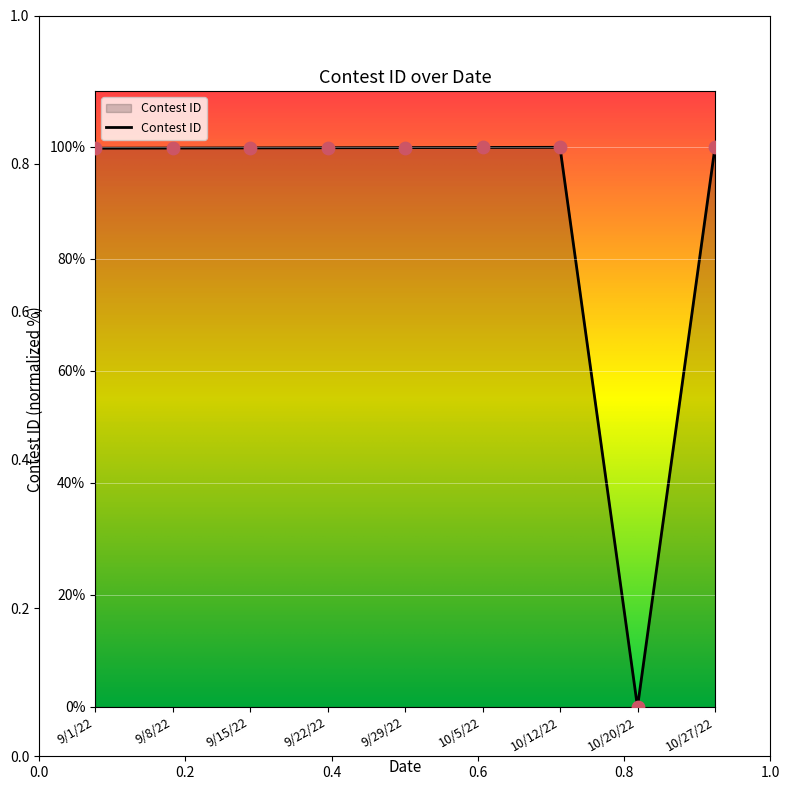

What is the ratio of the value at 10/27/22 to the value at 9/29/22?

1.0